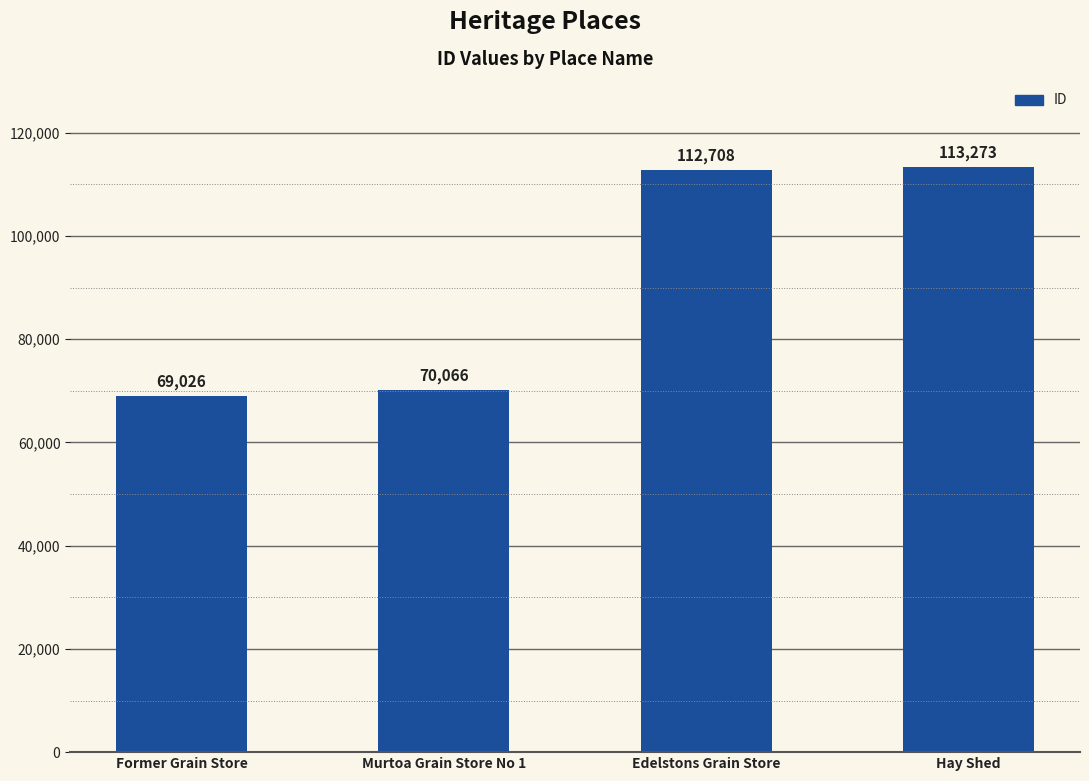

Reading right to left, what are all the values shown in this chart?

113273	112708	70066	69026